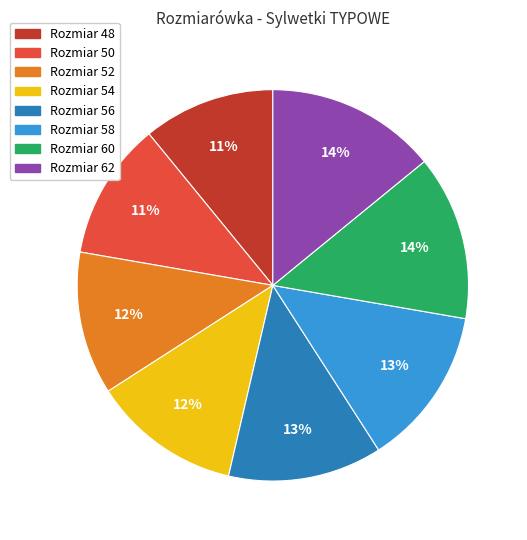

To the nearest percent, what is the difference between the largest and smallest slice percentages?

3%